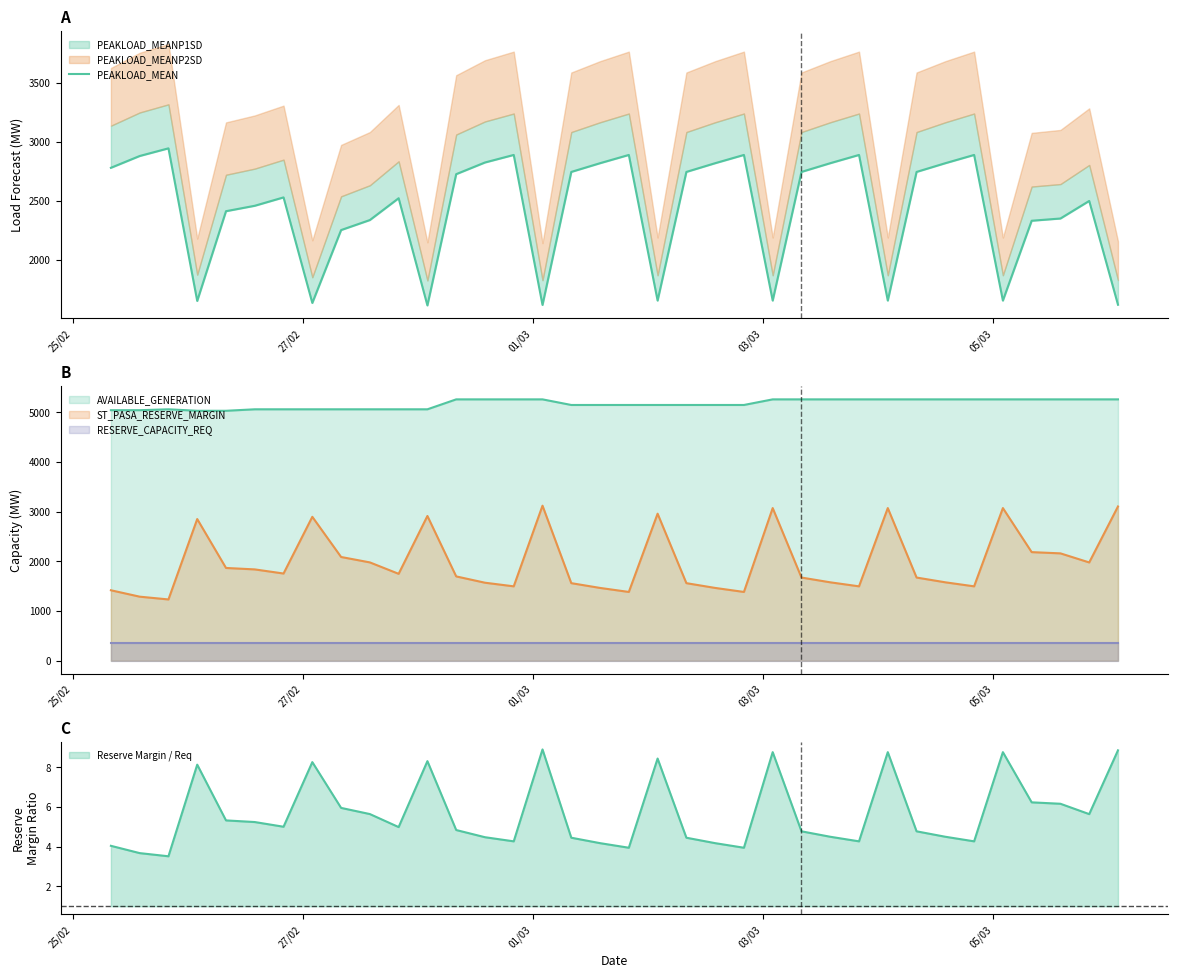

Which label corresponds to the largest value in the chart?

01/03